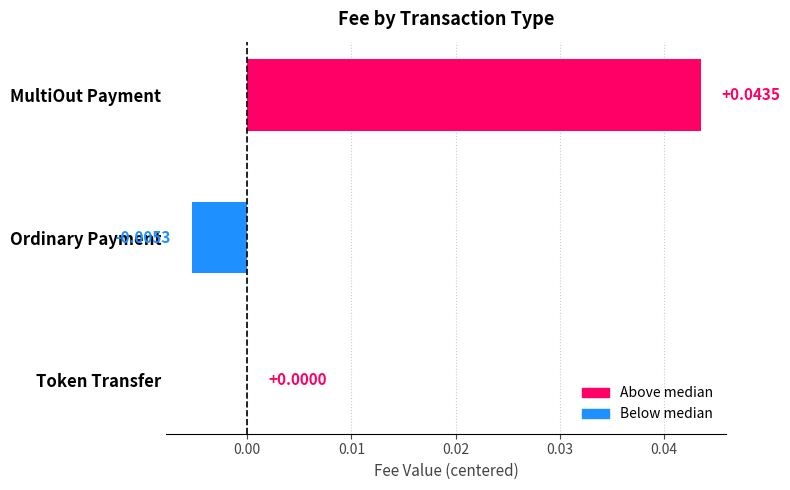

Which category has the highest value across all series?

MultiOut Payment